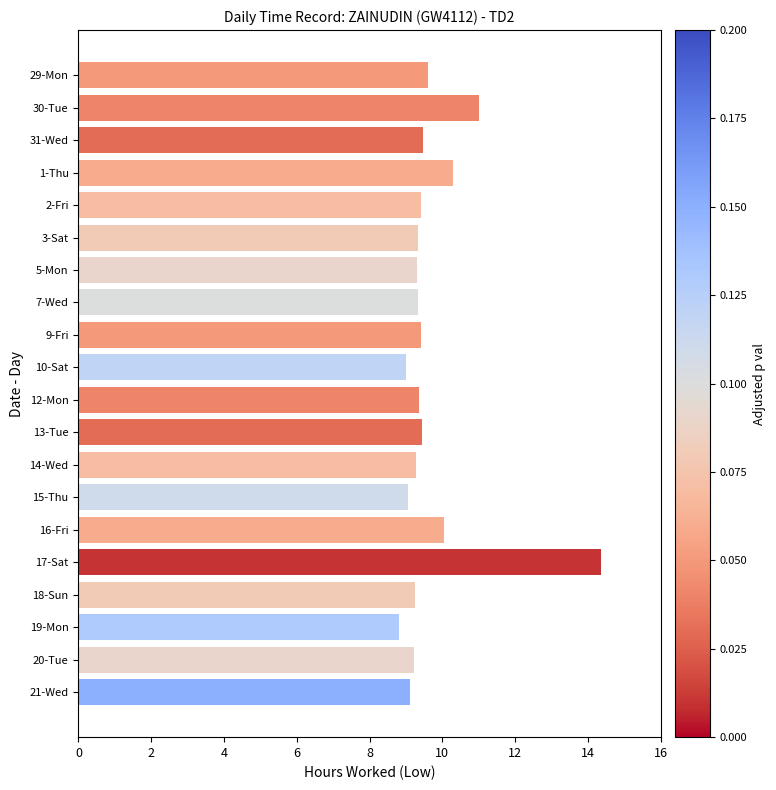

True or false: the data shows 9.4 at 2-Fri.

True